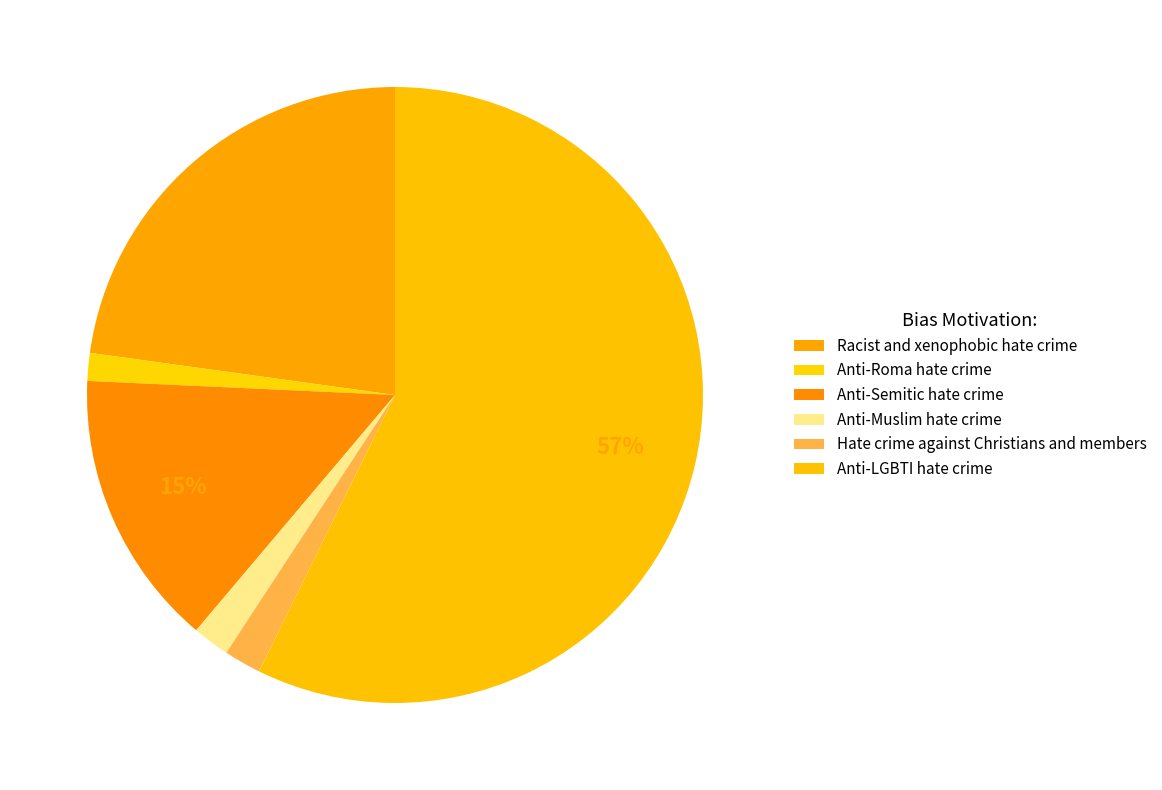

How many slices are in this pie chart?

6